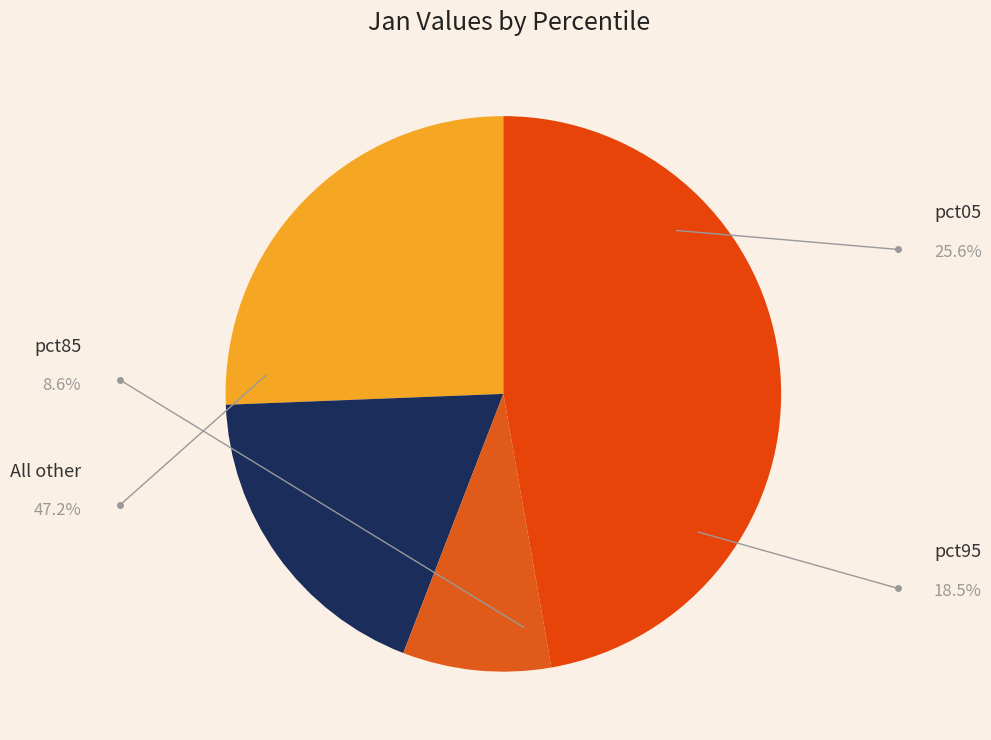

Which category has the biggest portion of the pie?

pct05